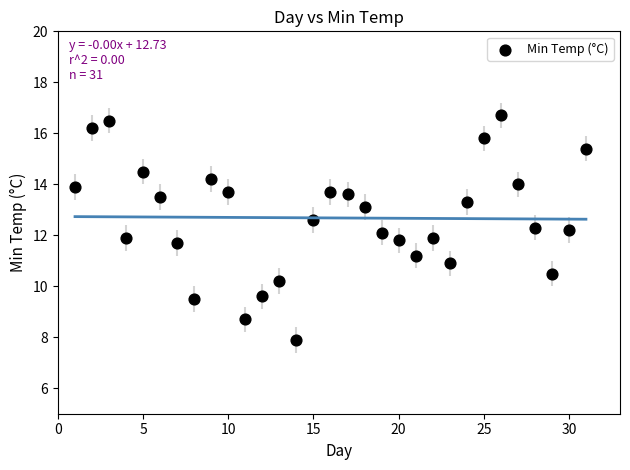

What is the range of Y values (max minus min)?

8.8